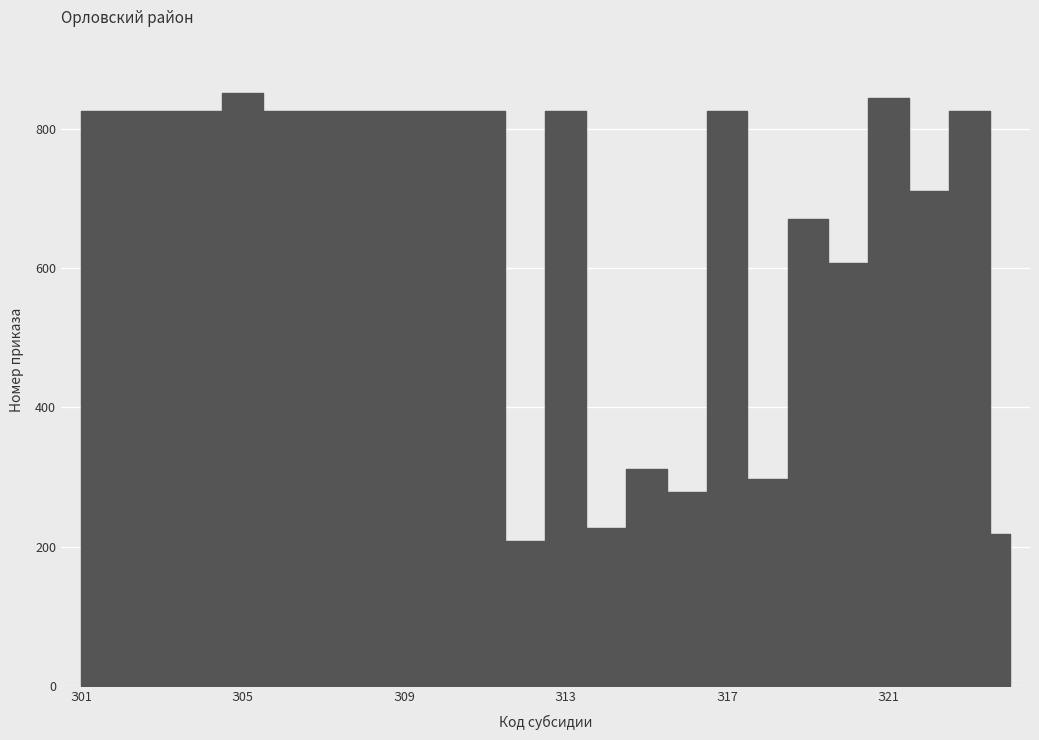

How many lines are shown in the chart?

1